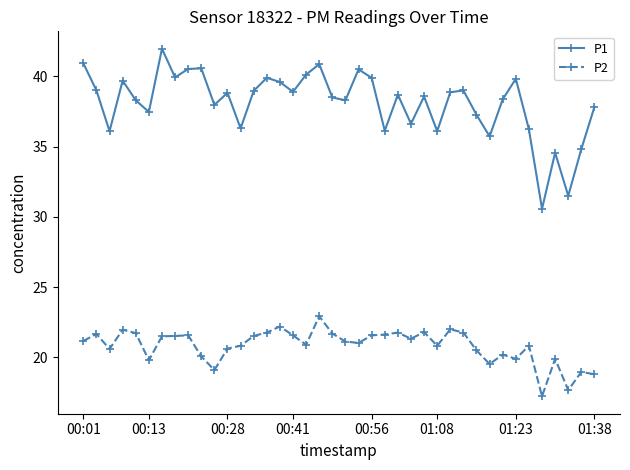

Which series has the widest spread of values?

P1